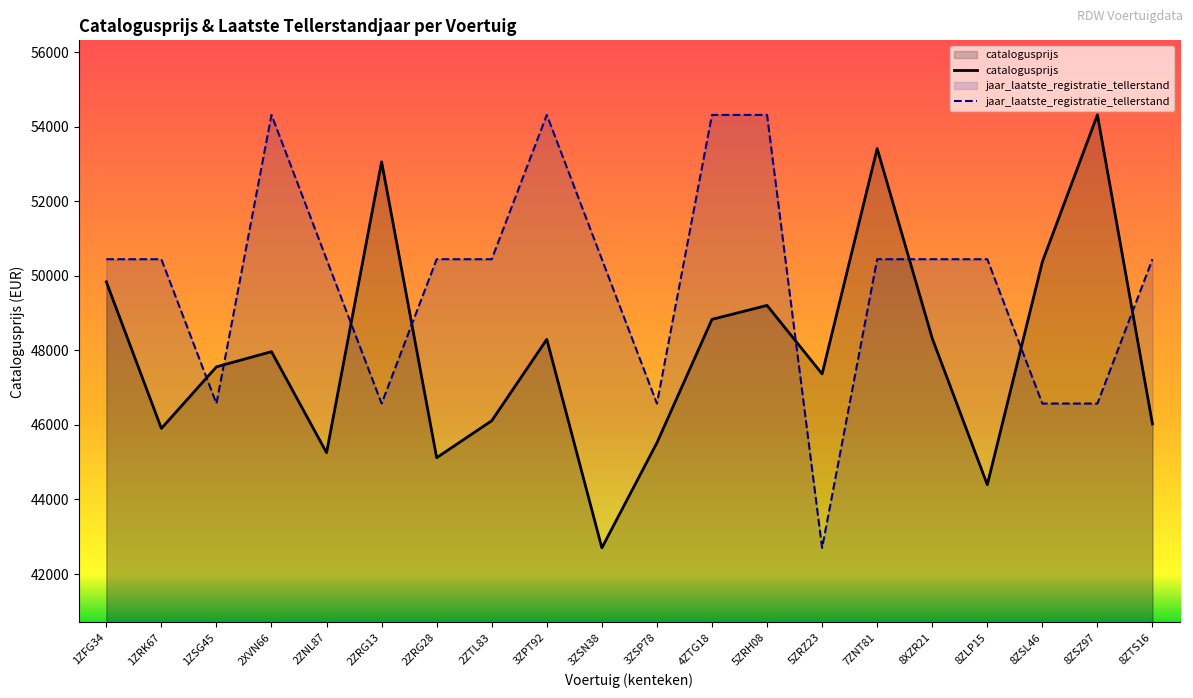

How many lines are shown in the chart?

2